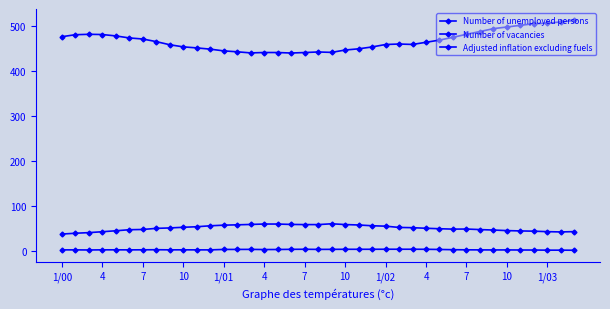

How many categories are shown in the chart?

39